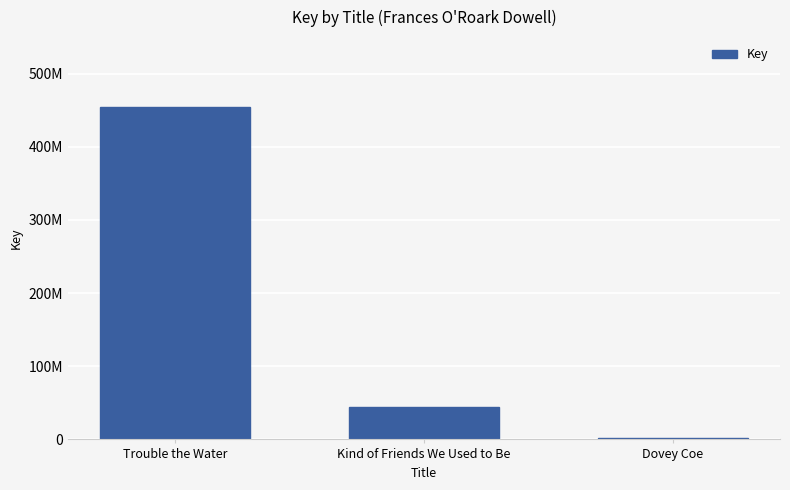

Which category has the lowest value across all series?

Dovey Coe